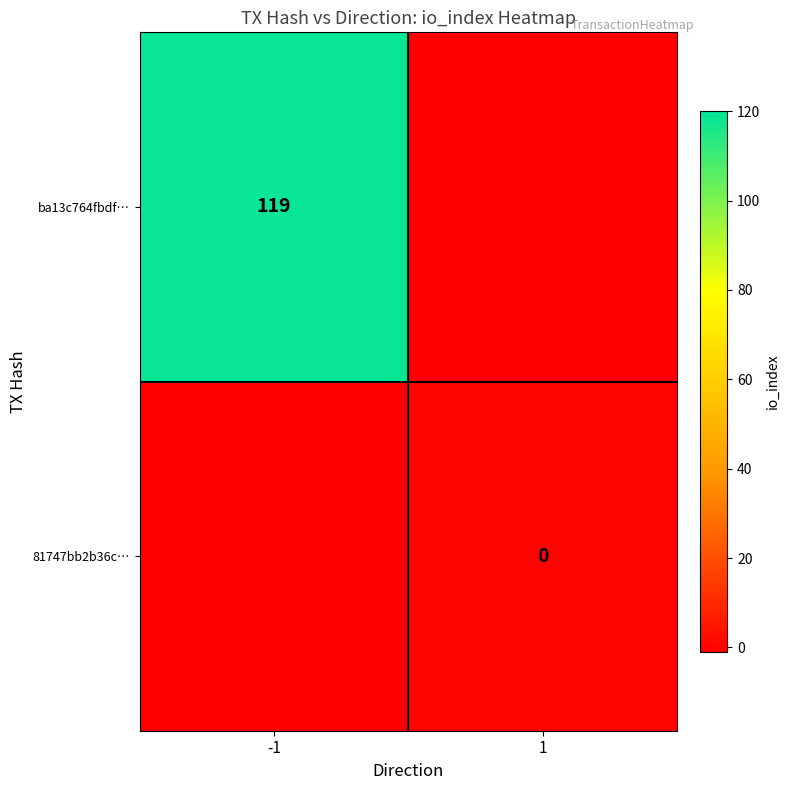

True or false: ba13c764fbdf… has a value of 189 at -1.

False